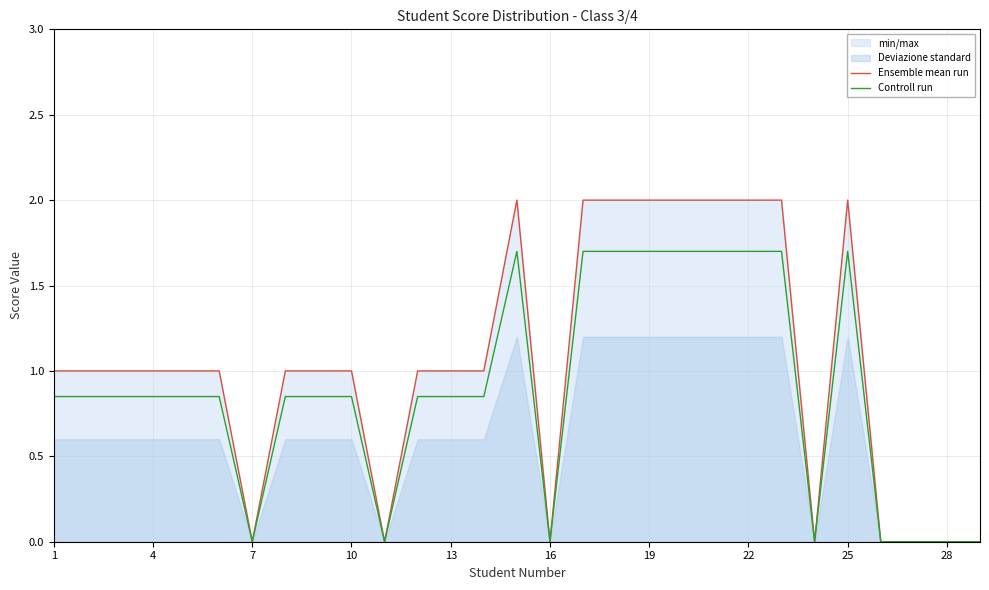

Reading right to left, list all the values displayed in this chart.

Ensemble mean run: 0.0	0.0	0.0	0.0	2.0	0.0	2.0	2.0	2.0	2.0	2.0	2.0	2.0	0.0	2.0	1.0	1.0	1.0	0.0	1.0	1.0	1.0	0.0	1.0	1.0	1.0	1.0	1.0	1.0
Controll run: 0.0	0.0	0.0	0.0	1.7	0.0	1.7	1.7	1.7	1.7	1.7	1.7	1.7	0.0	1.7	0.8	0.8	0.8	0.0	0.8	0.8	0.8	0.0	0.8	0.8	0.8	0.8	0.8	0.8